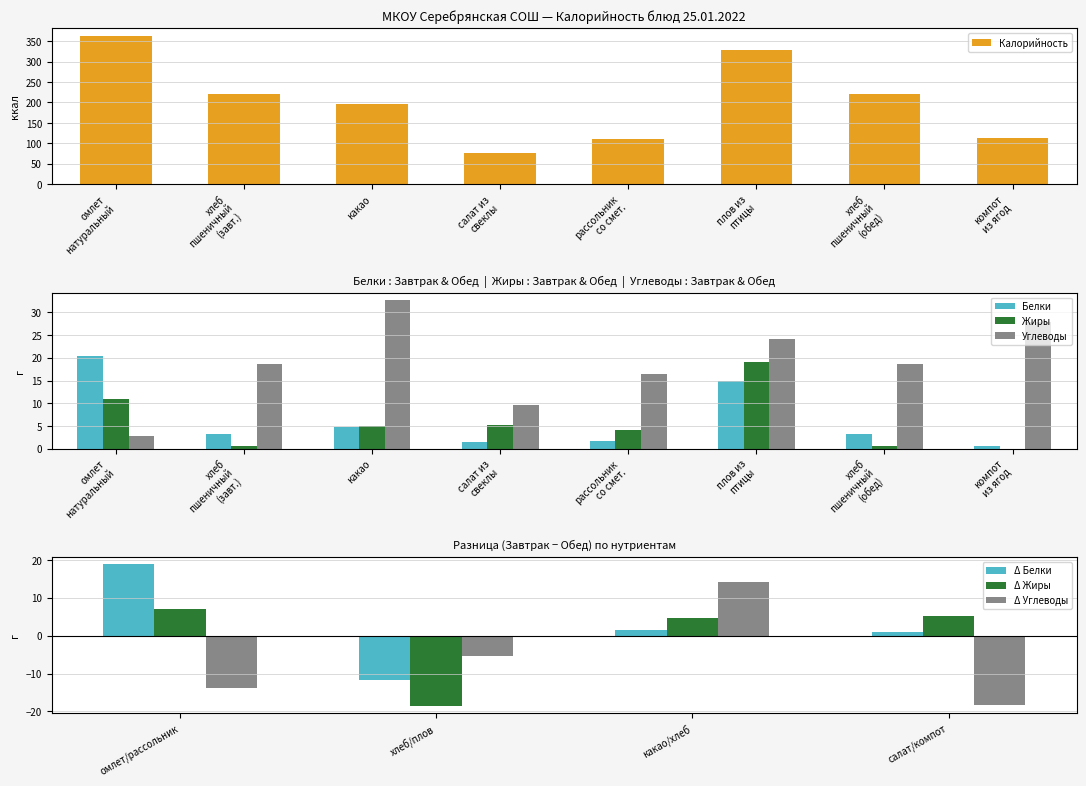

The value of Калорийность at какао is 195.7. True or false?

True